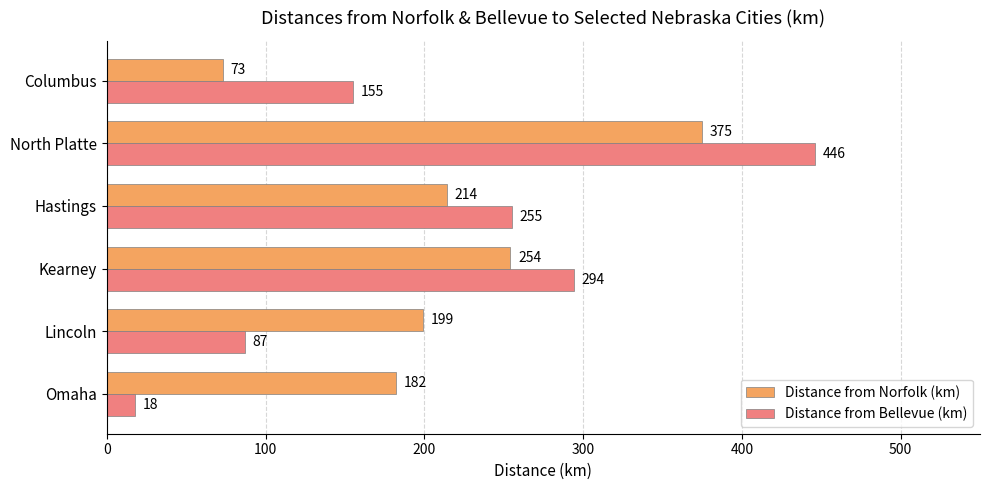

What is the minimum value shown in the chart?

18